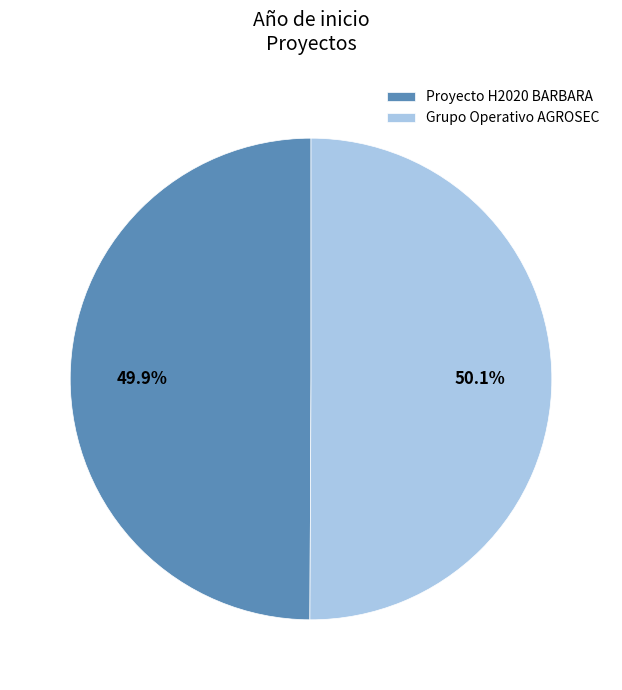

Approximately how many times larger is the value at Grupo Operativo AGROSEC compared to Proyecto H2020 BARBARA?

1.0